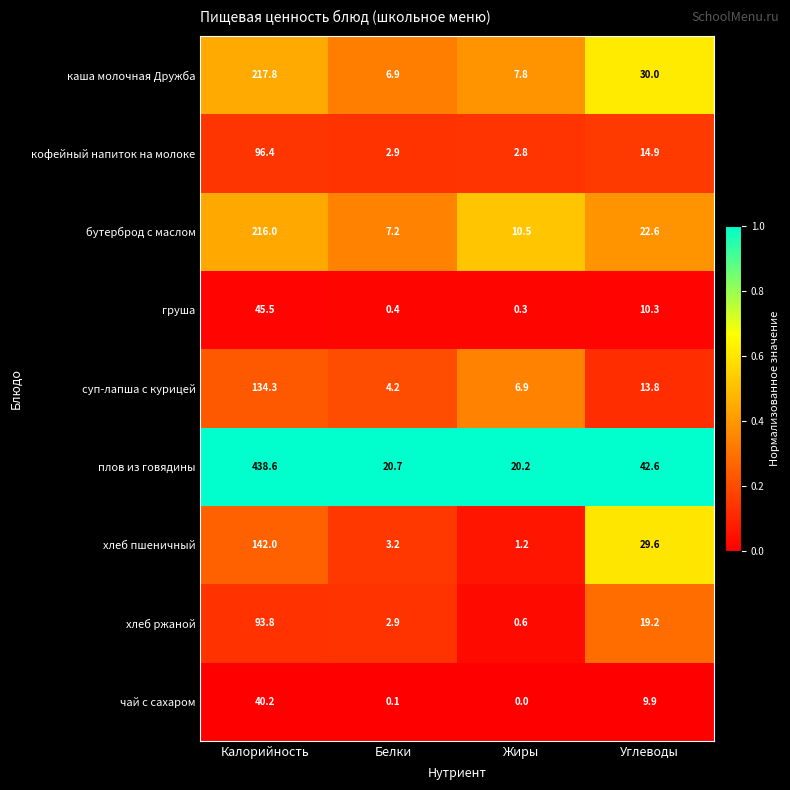

Which category has the lowest value in the груша series?

Жиры